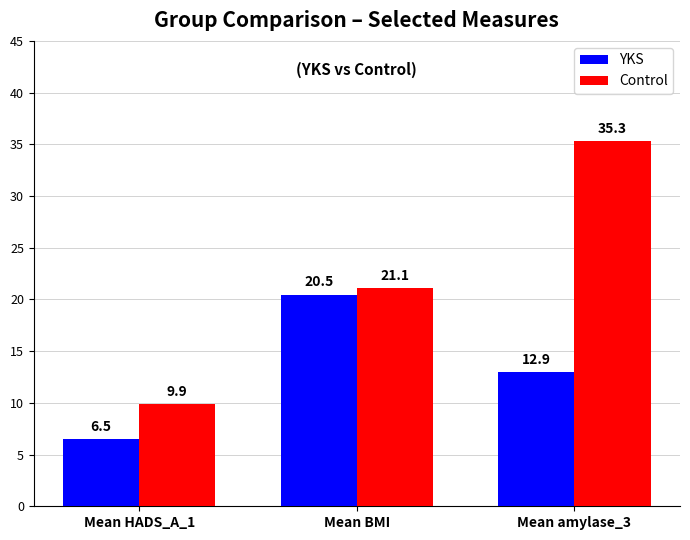

Which series changed the most between Mean HADS_A_1 and Mean BMI?

YKS